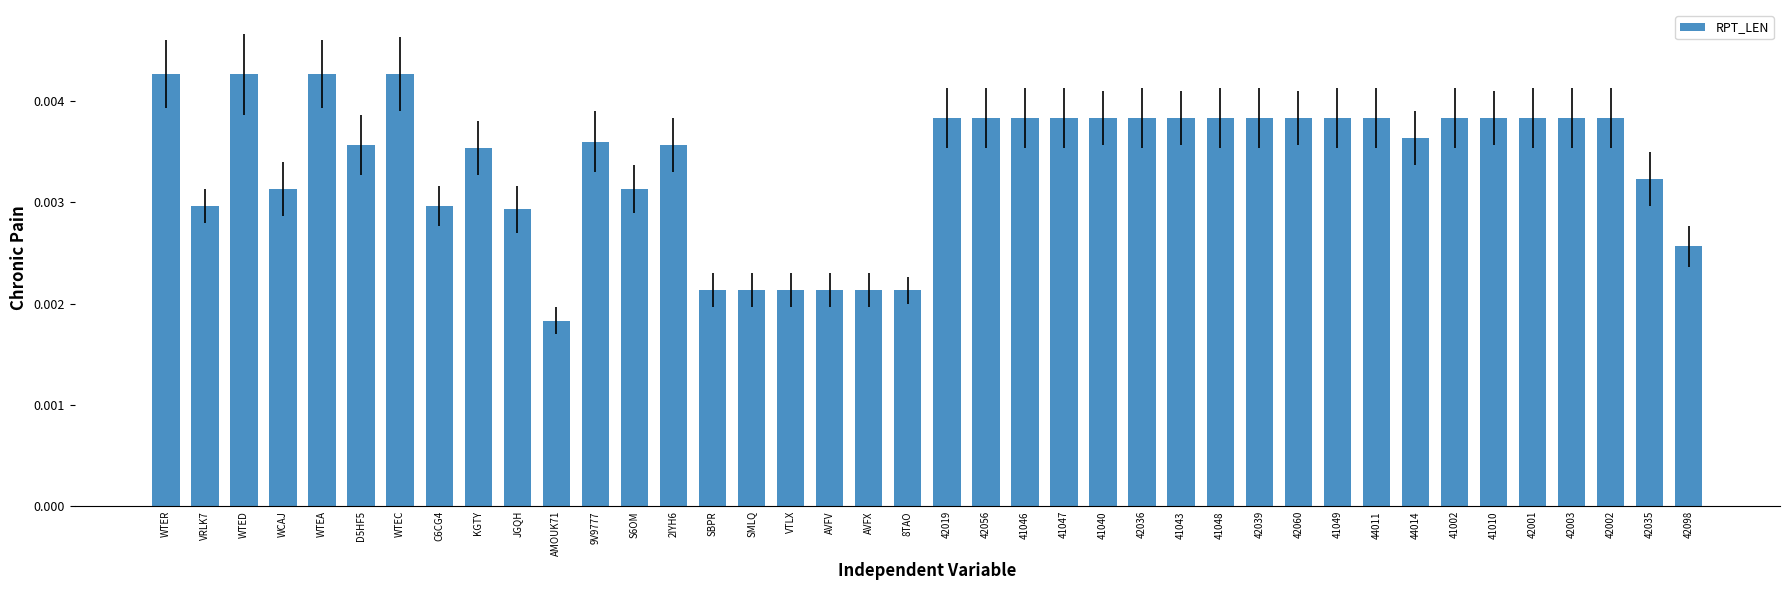

Which category has the lowest value across all series?

AMOUK71